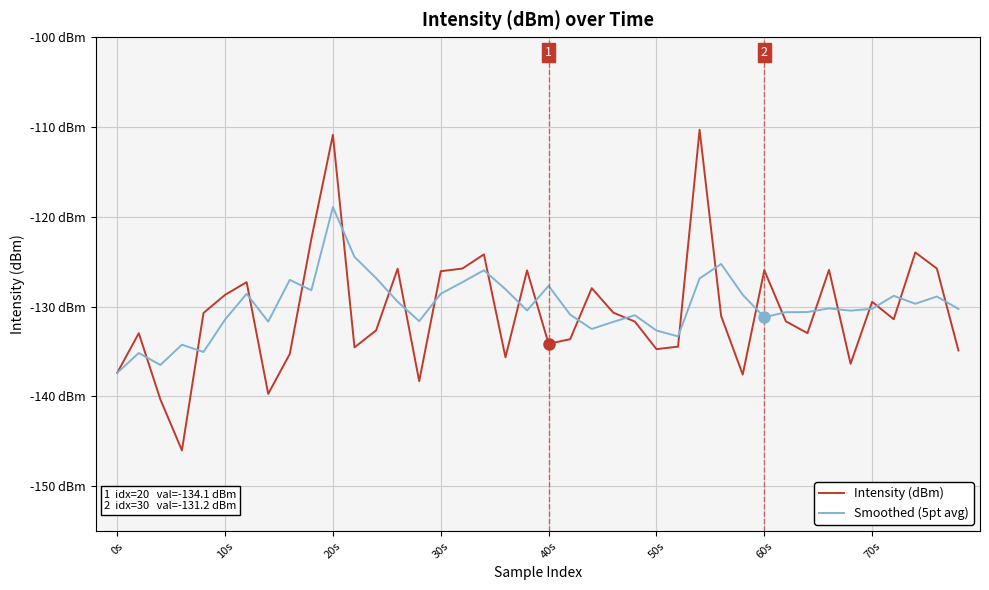

Is this an area chart (filled region under the line)?

No